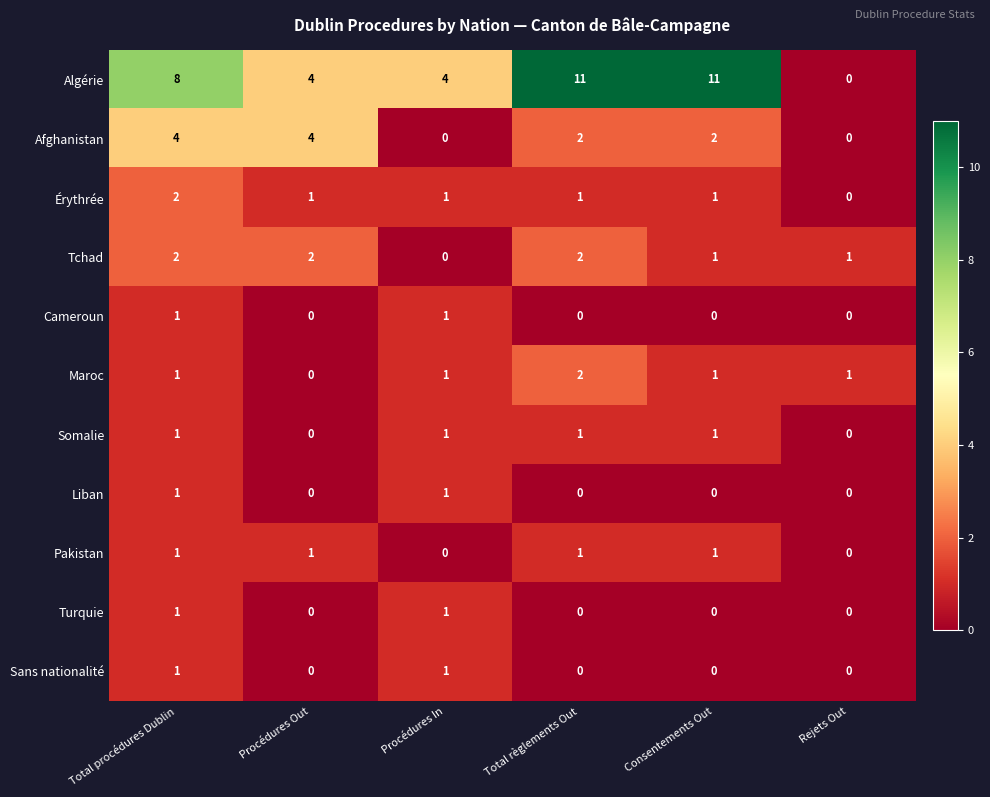

The value of Érythrée at Procédures Out is 1. True or false?

True